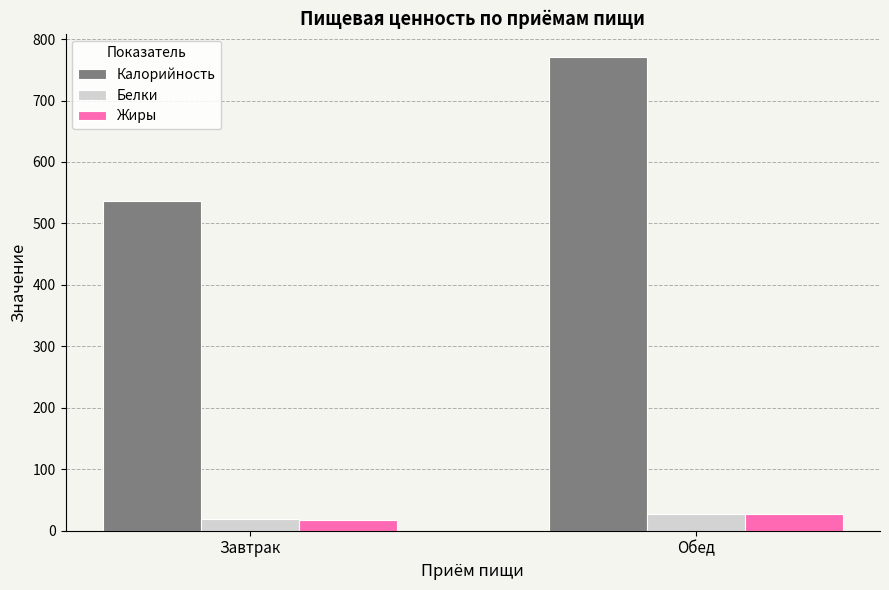

True or false: Жиры has a value of 16.8 at Завтрак.

True